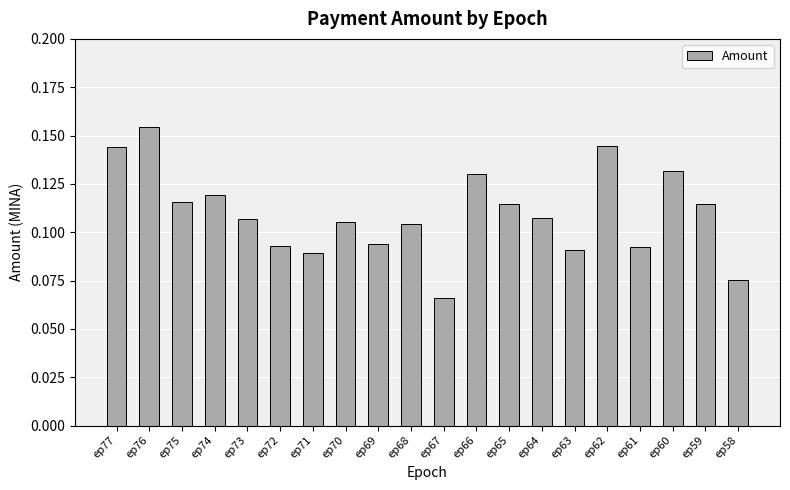

At which category does the chart reach its minimum across all series?

ep67